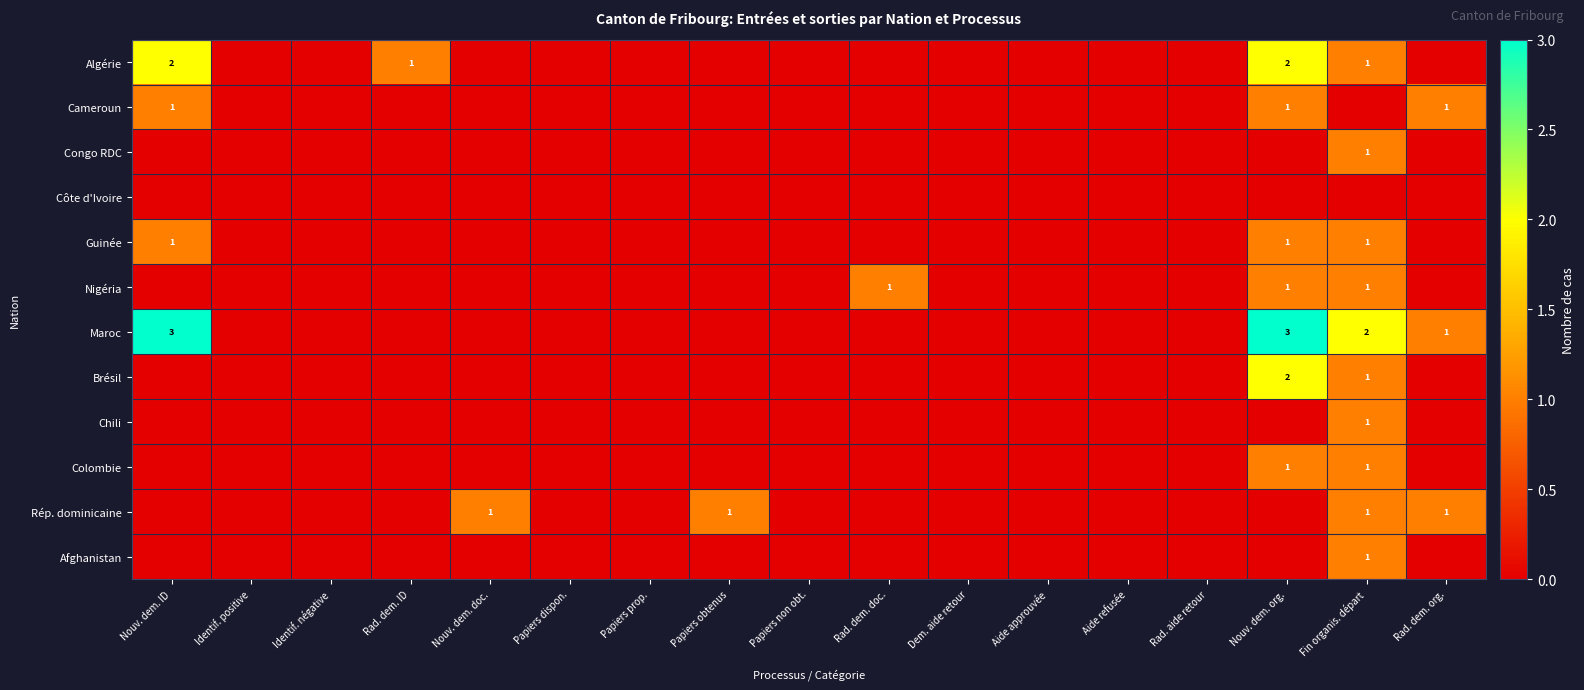

Is it true that Brésil equals 3 at Nouv. dem. org.?

False